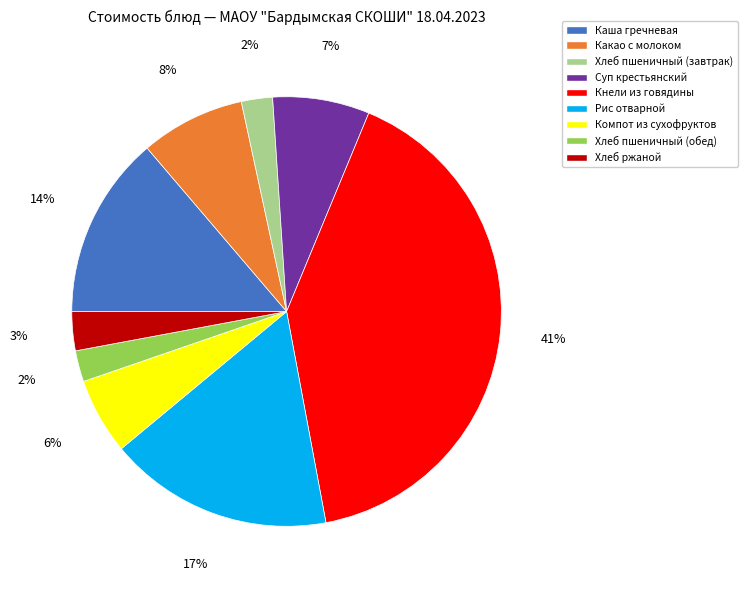

To the nearest percent, what is the difference between the Какао с молоком and Хлеб пшеничный (завтрак) slice percentages?

6%